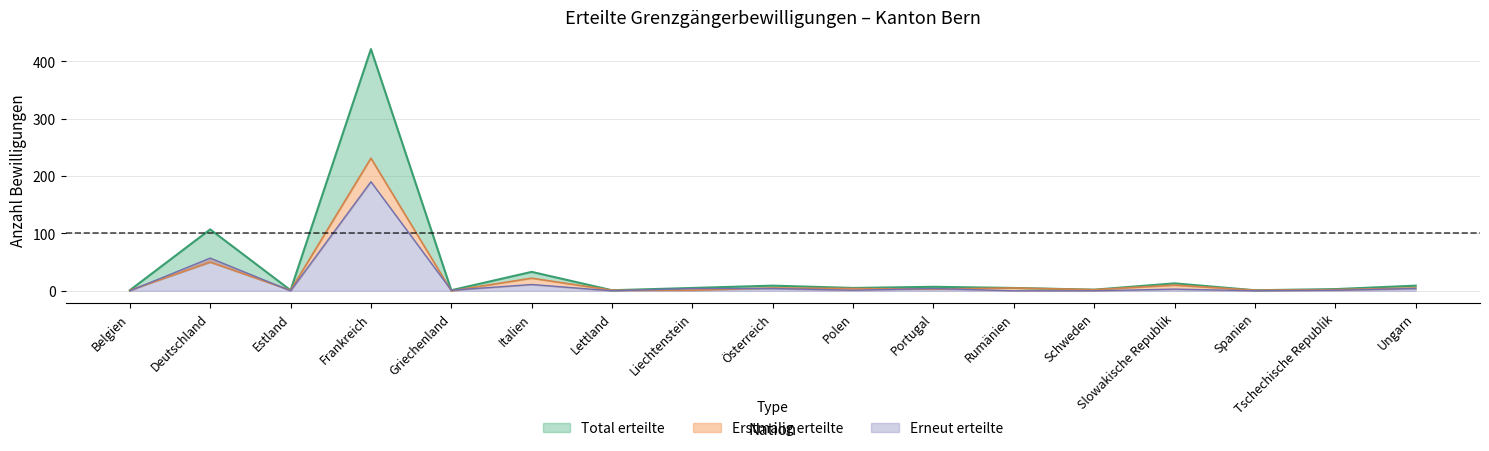

Reading left to right, what are all the values shown in this chart?

Total erteilte: Belgien=1	Deutschland=107	Estland=1	Frankreich=421	Griechenland=1	Italien=33	Lettland=1	Liechtenstein=5	Österreich=9	Polen=5	Portugal=7	Rumänien=5	Schweden=2	Slowakische Republik=13	Spanien=1	Tschechische Republik=3	Ungarn=9
Erstmalig erteilte: Belgien=1	Deutschland=50	Estland=1	Frankreich=231	Griechenland=0	Italien=22	Lettland=1	Liechtenstein=1	Österreich=5	Polen=4	Portugal=3	Rumänien=5	Schweden=2	Slowakische Republik=10	Spanien=1	Tschechische Republik=2	Ungarn=5
Erneut erteilte: Belgien=0	Deutschland=57	Estland=0	Frankreich=190	Griechenland=1	Italien=11	Lettland=0	Liechtenstein=4	Österreich=4	Polen=1	Portugal=4	Rumänien=0	Schweden=0	Slowakische Republik=3	Spanien=0	Tschechische Republik=1	Ungarn=4